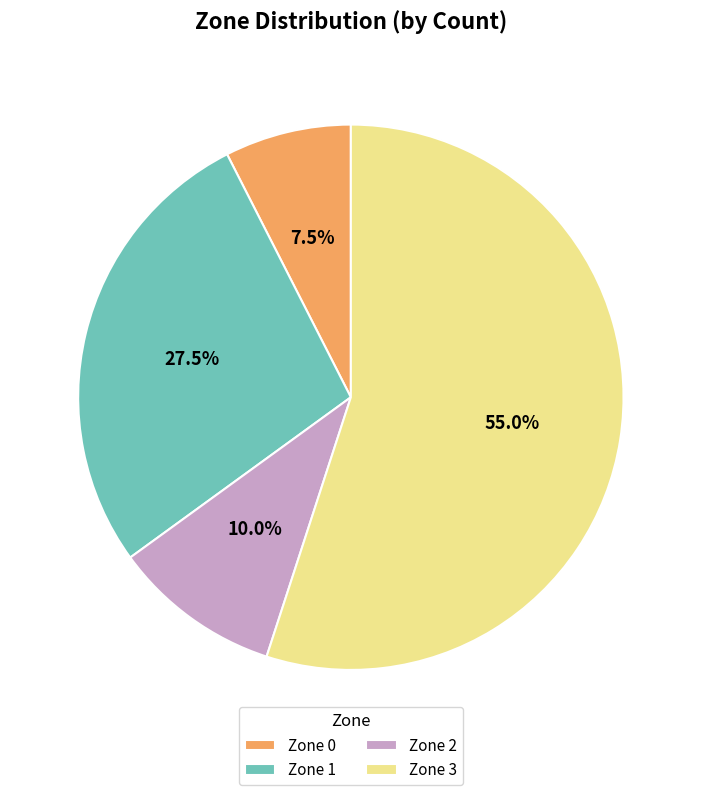

Rank the categories by value from lowest to highest.

Zone 0, Zone 2, Zone 1, Zone 3